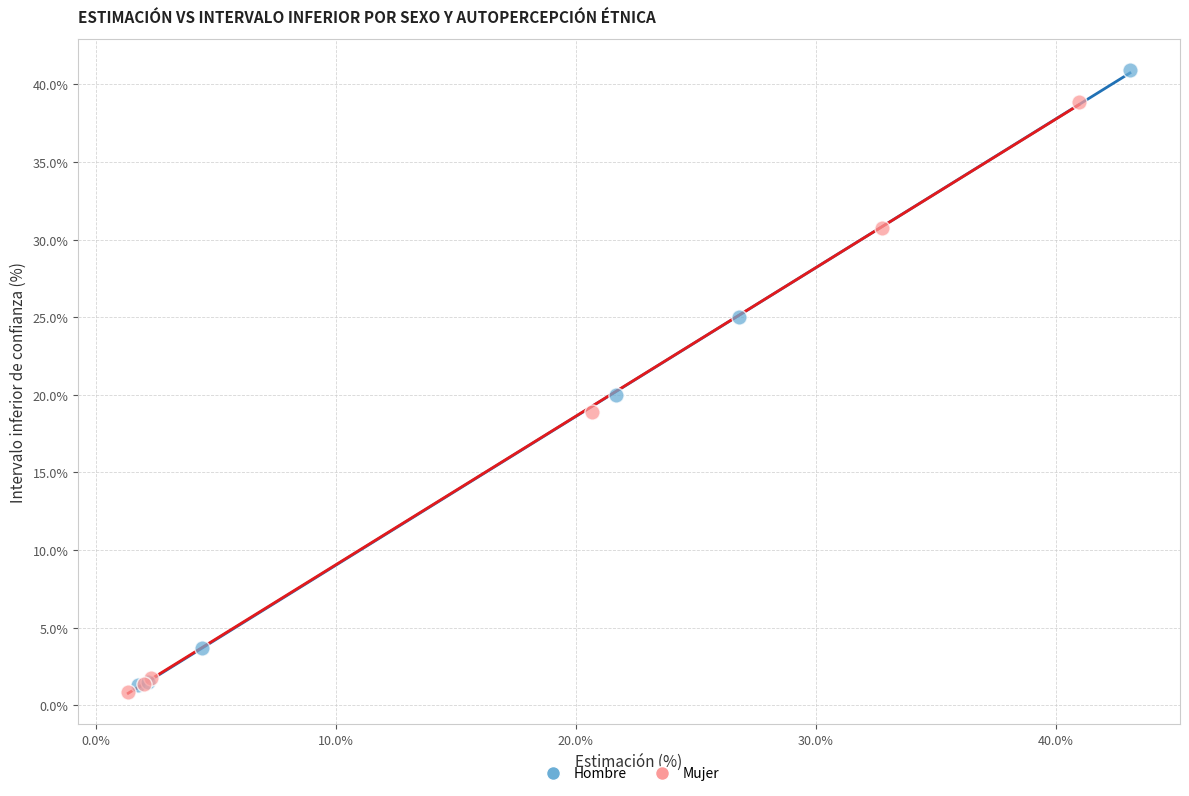

Which series reaches the maximum Y coordinate?

Hombre